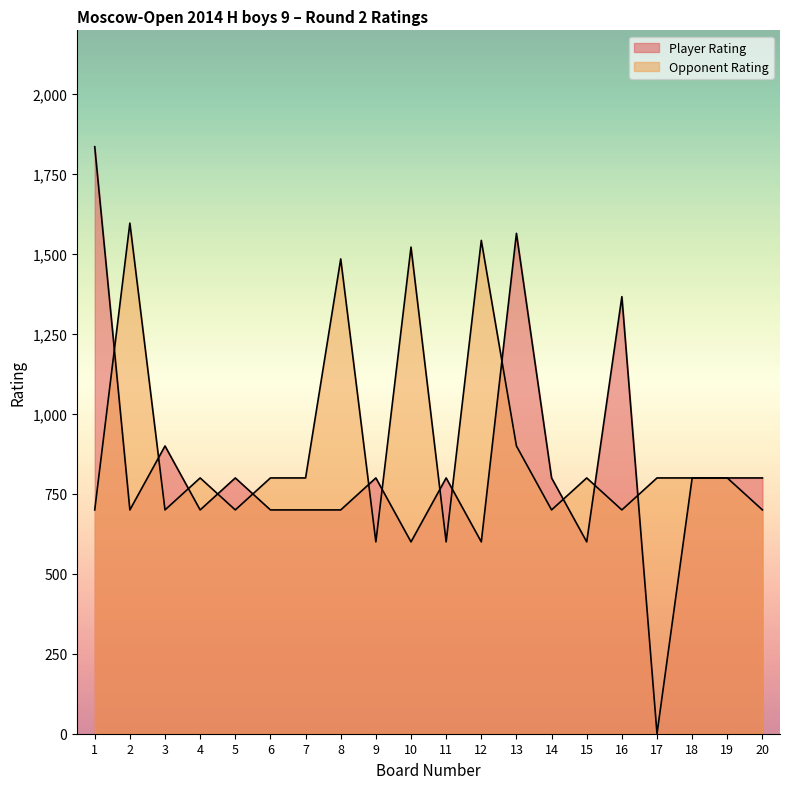

How many values in the Player Rating series are below 800?

9